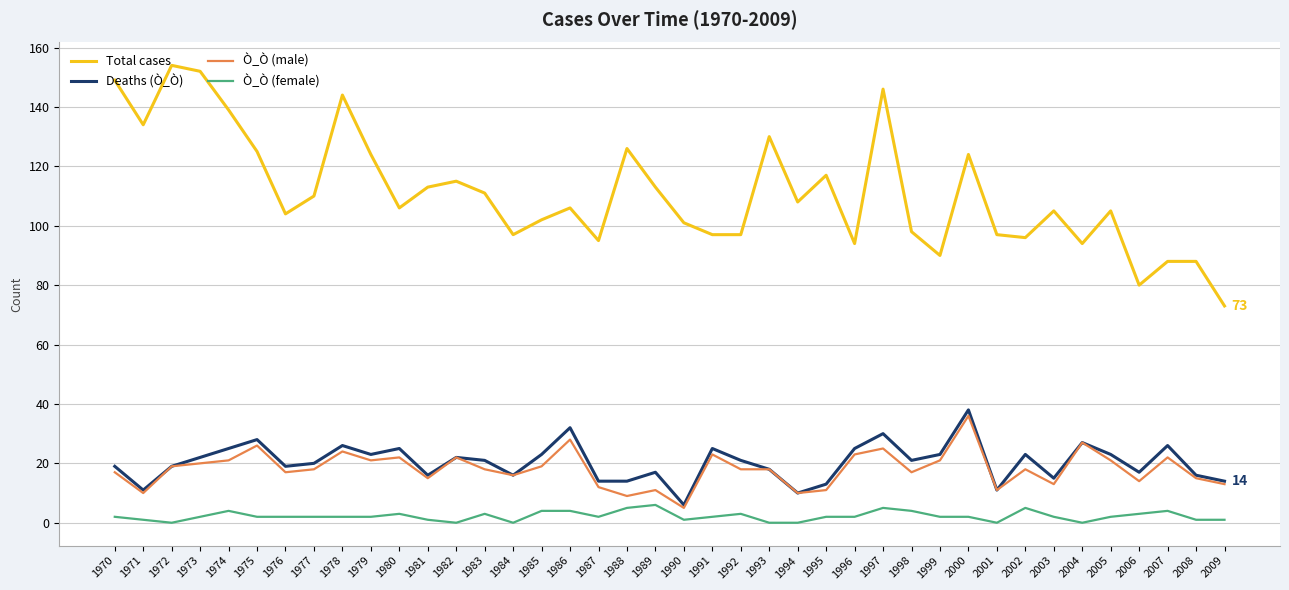

What is the highest value of the Total cases series?

154